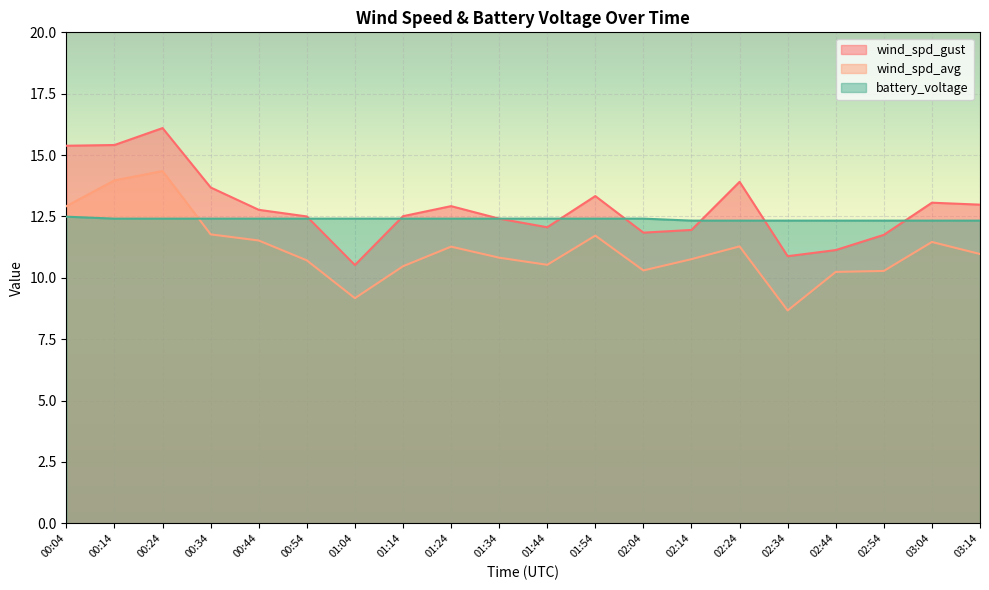

Which series has the largest total across all categories?

wind_spd_gust